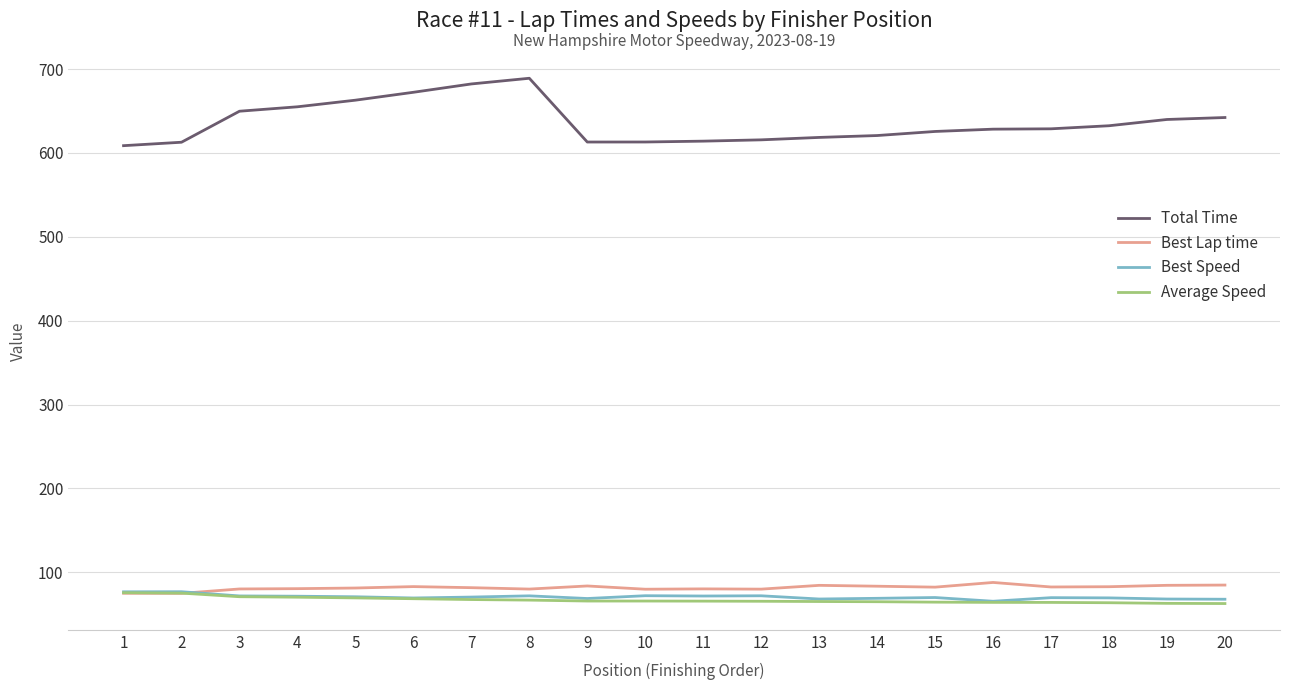

Does the chart have visible grid lines?

Yes